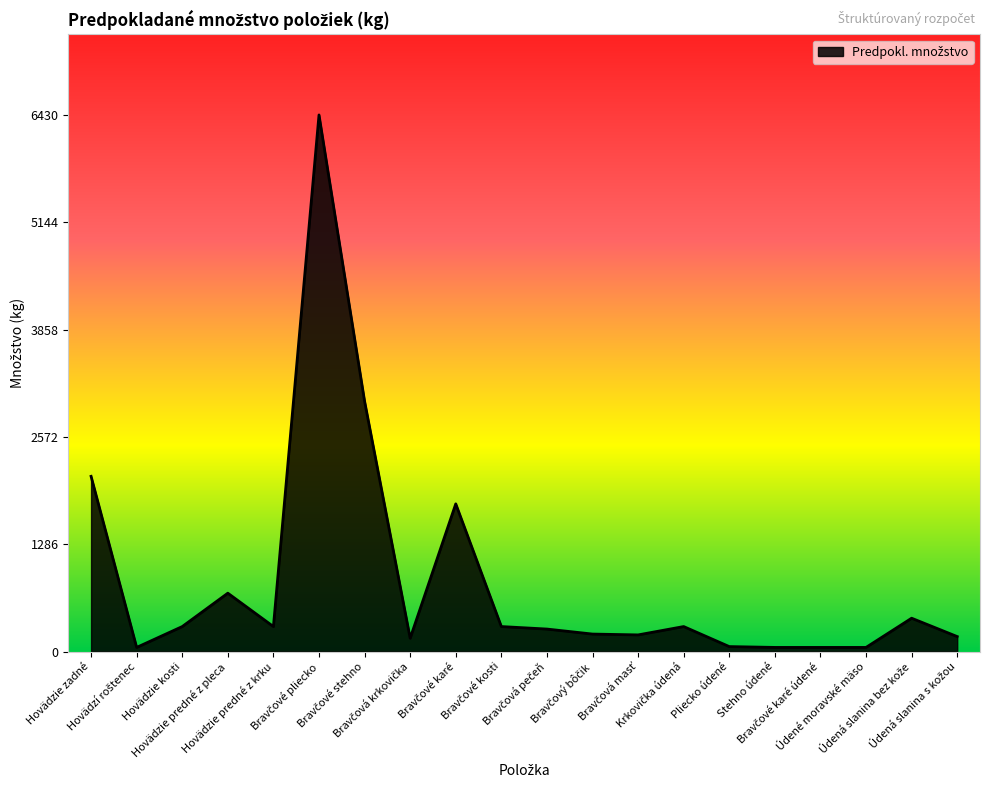

What is the greatest value displayed?

6430